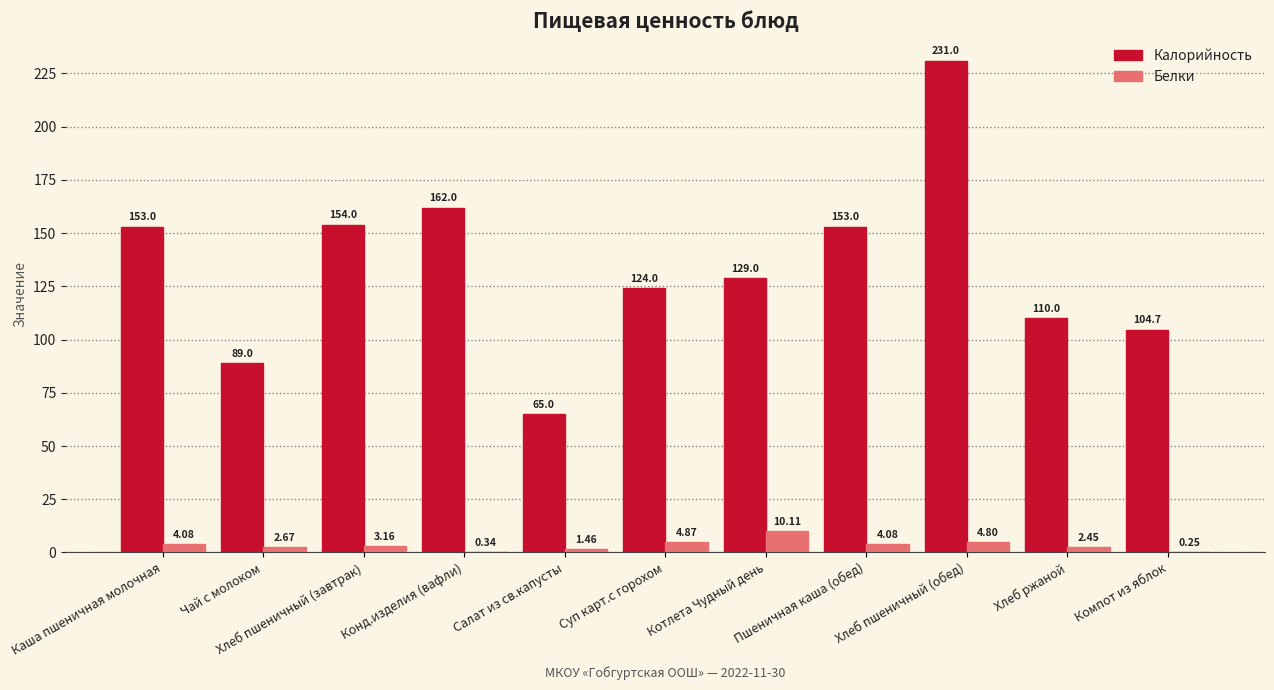

What is the spread (max minus min) of values at Каша пшеничная молочная?

148.9